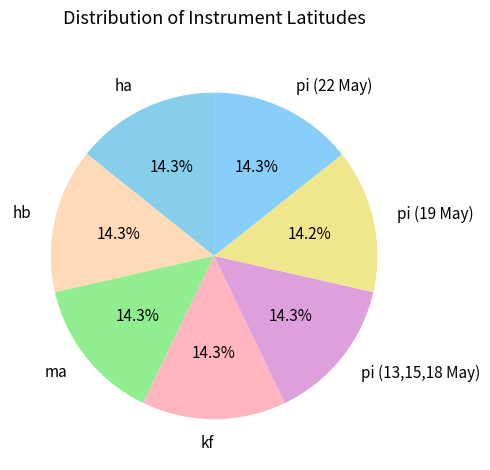

To the nearest percent, what portion does pi (13,15,18 May) represent?

14%